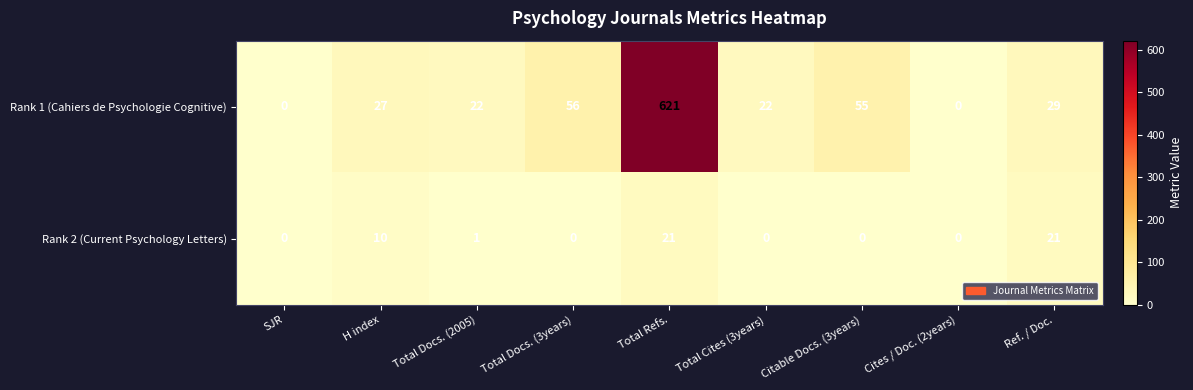

What is the spread (max minus min) of values at Total Docs. (3years)?

56